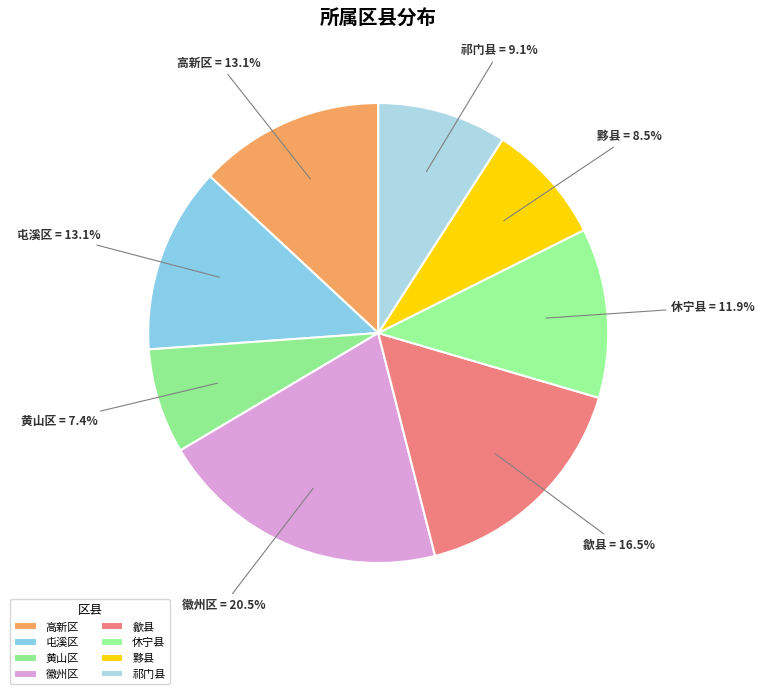

To the nearest percent, what is the difference between the largest and smallest slice percentages?

13%